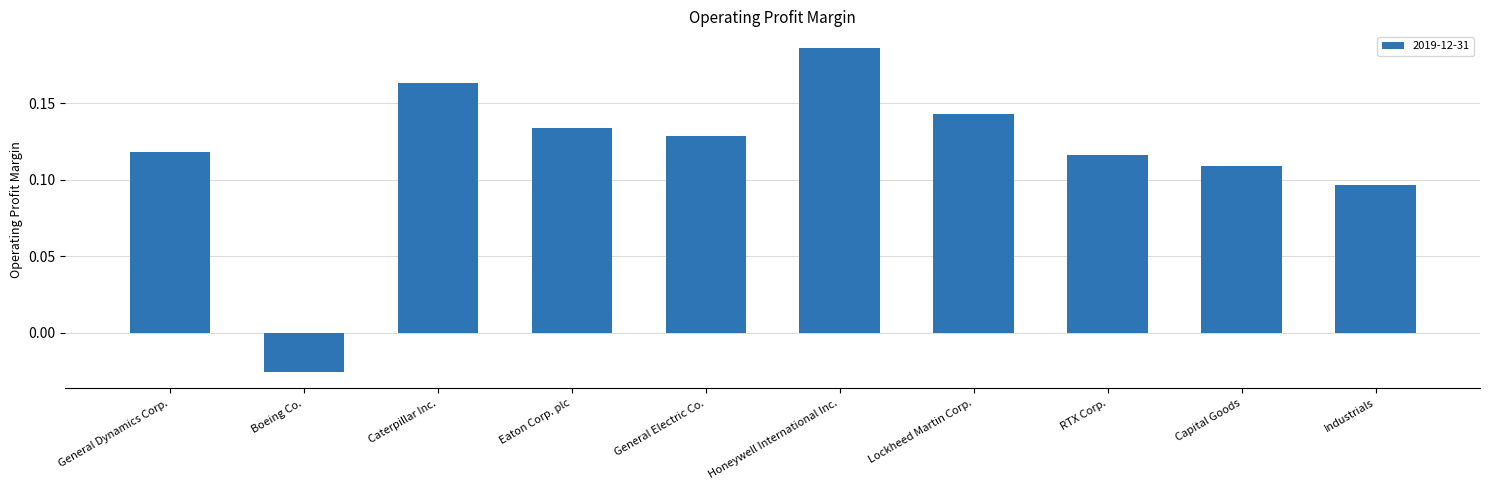

How many values are below 0?

1